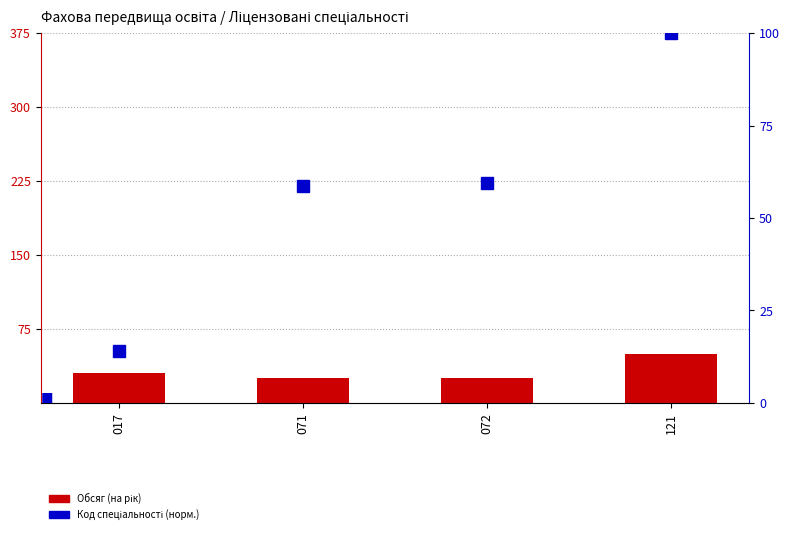

What is the value of the Код спеціальності (норм.) bar at the 3rd from the left?

59.5